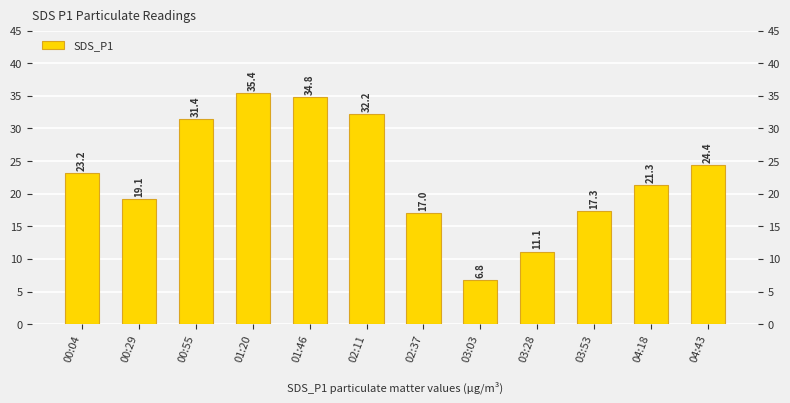

Reading left to right, list all the values displayed in this chart.

00:04=23.2	00:29=19.1	00:55=31.4	01:20=35.4	01:46=34.8	02:11=32.2	02:37=17.0	03:03=6.8	03:28=11.1	03:53=17.3	04:18=21.3	04:43=24.4